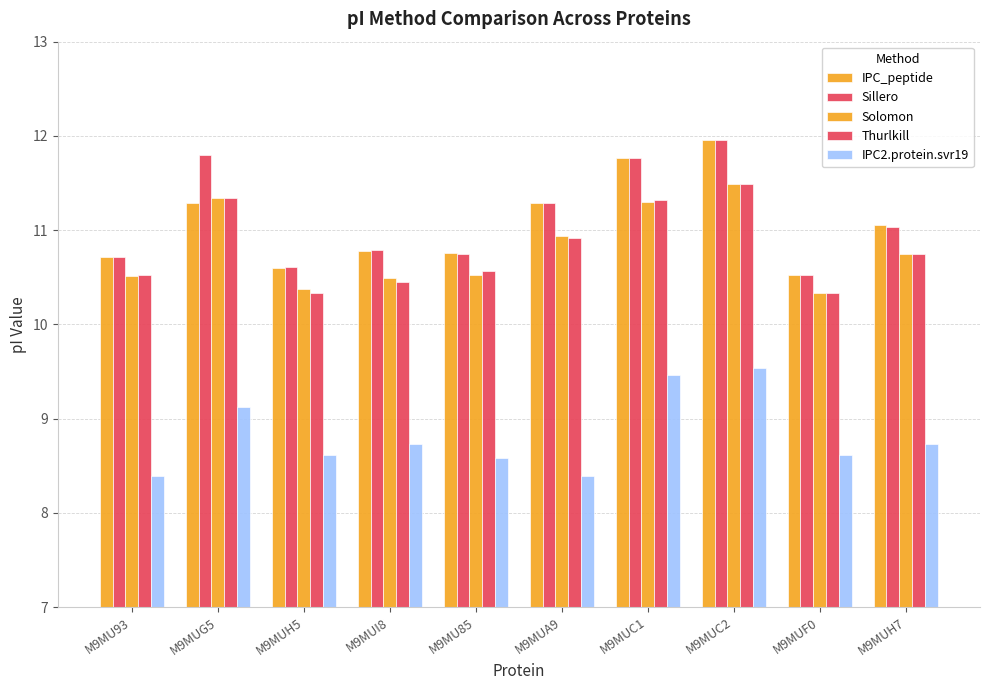

Reading left to right, list all the values displayed in this chart.

IPC_peptide: 10.7	11.3	10.6	10.8	10.8	11.3	11.8	12.0	10.5	11.1
Sillero: 10.7	11.8	10.6	10.8	10.7	11.3	11.8	12.0	10.5	11.0
Solomon: 10.5	11.3	10.4	10.5	10.5	10.9	11.3	11.5	10.3	10.7
Thurlkill: 10.5	11.3	10.3	10.5	10.6	10.9	11.3	11.5	10.3	10.7
IPC2.protein.svr19: 8.4	9.1	8.6	8.7	8.6	8.4	9.5	9.5	8.6	8.7